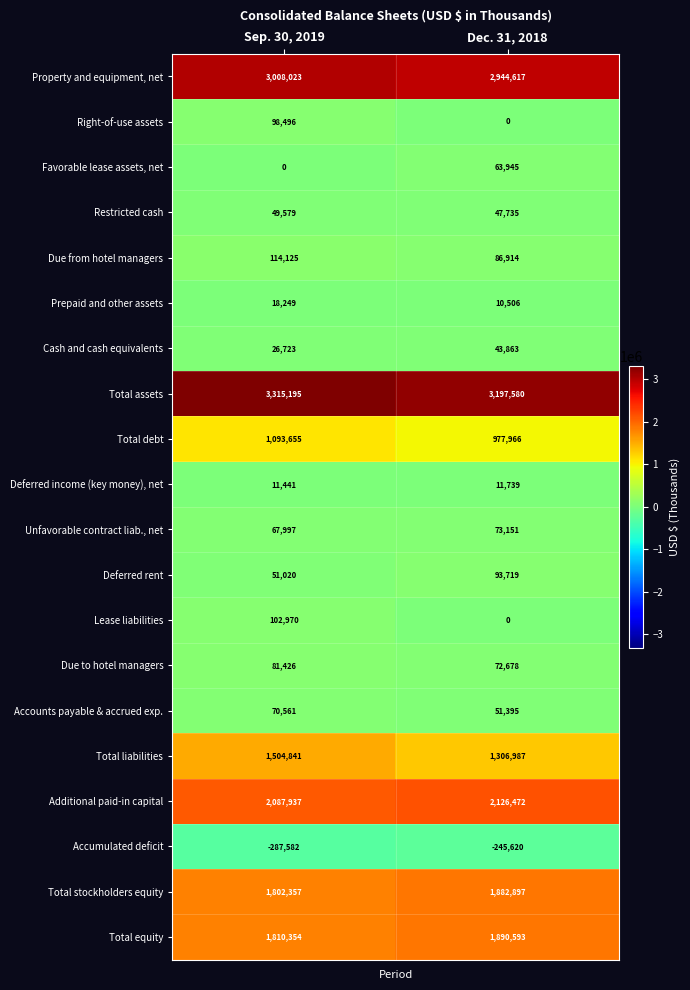

Which series changed the most between Sep. 30, 2019 and Dec. 31, 2018?

Total liabilities